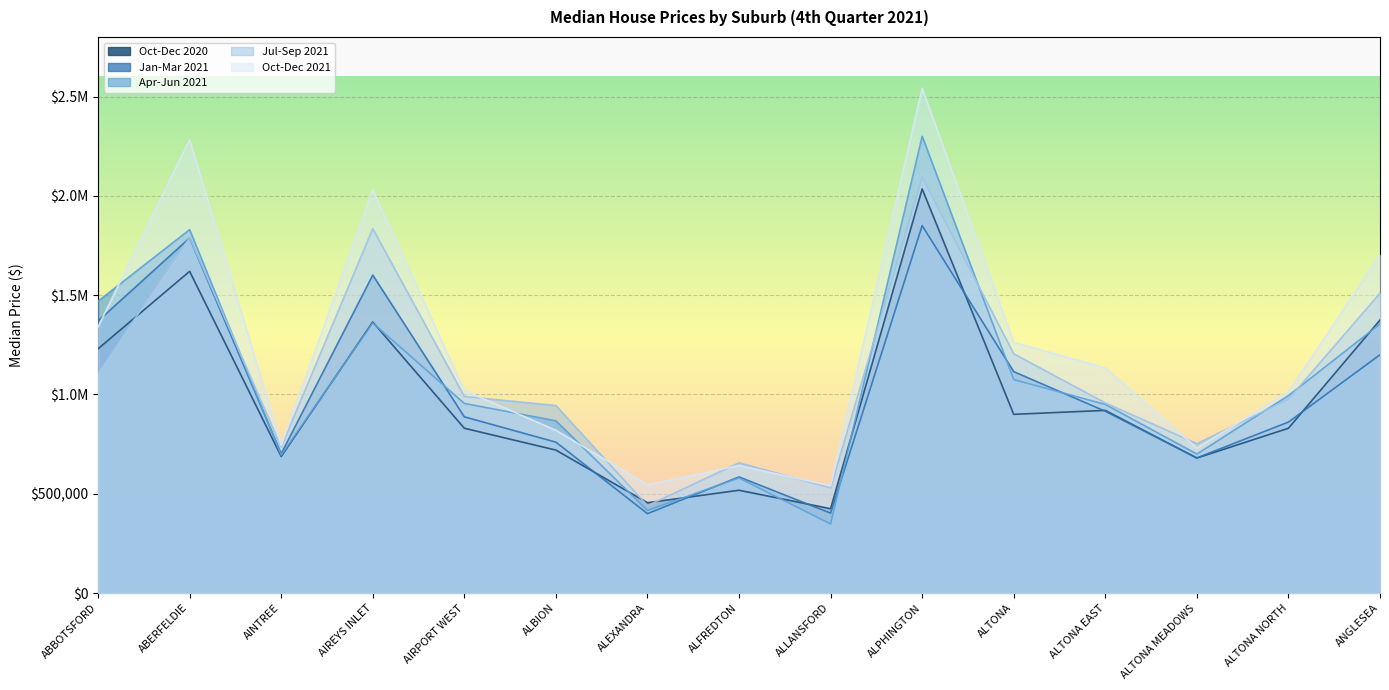

Which category has the highest value in the Jul-Sep 2021 series?

ALPHINGTON